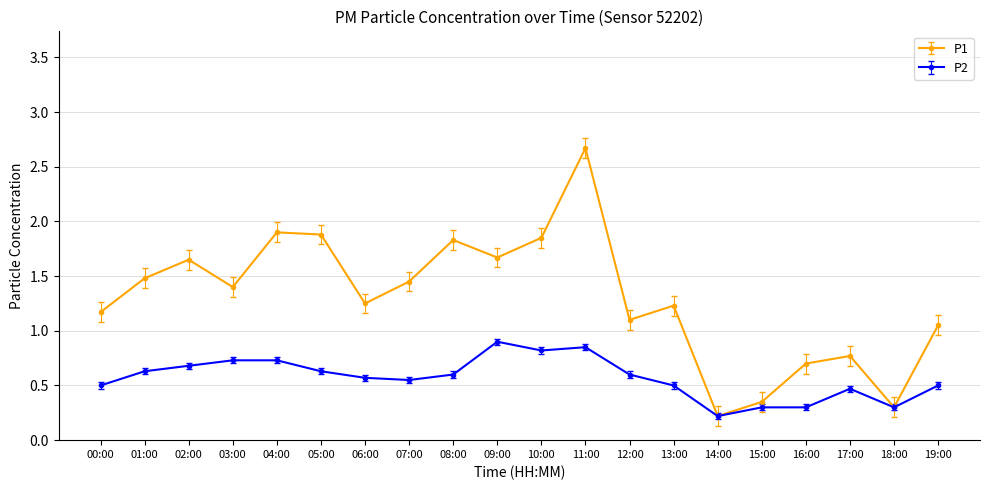

What are all the series names shown in the legend?

P1, P2